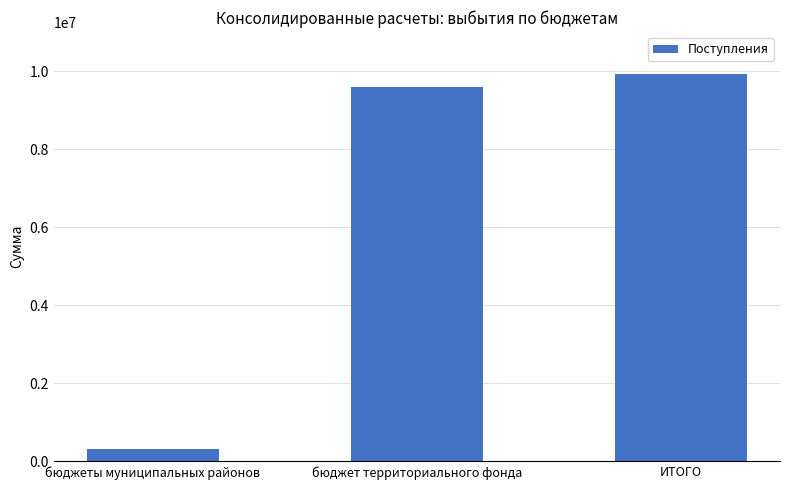

Are the bars grouped side by side (vs. stacked)?

No